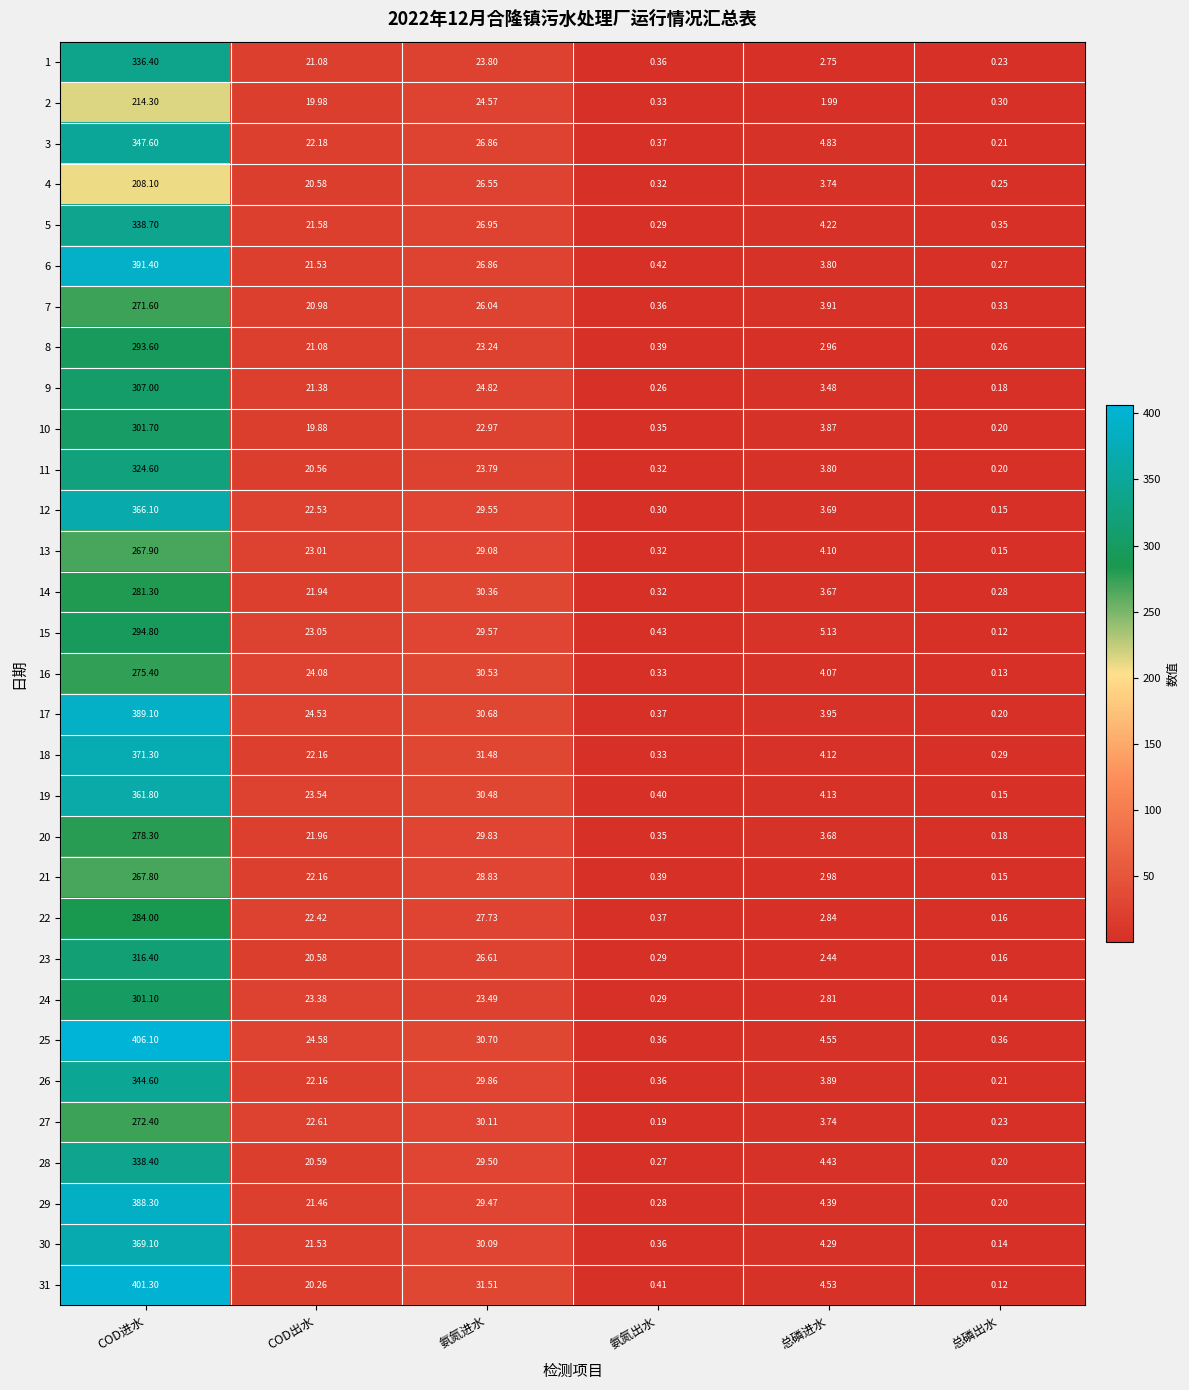

Which label corresponds to the largest value in the chart?

COD进水